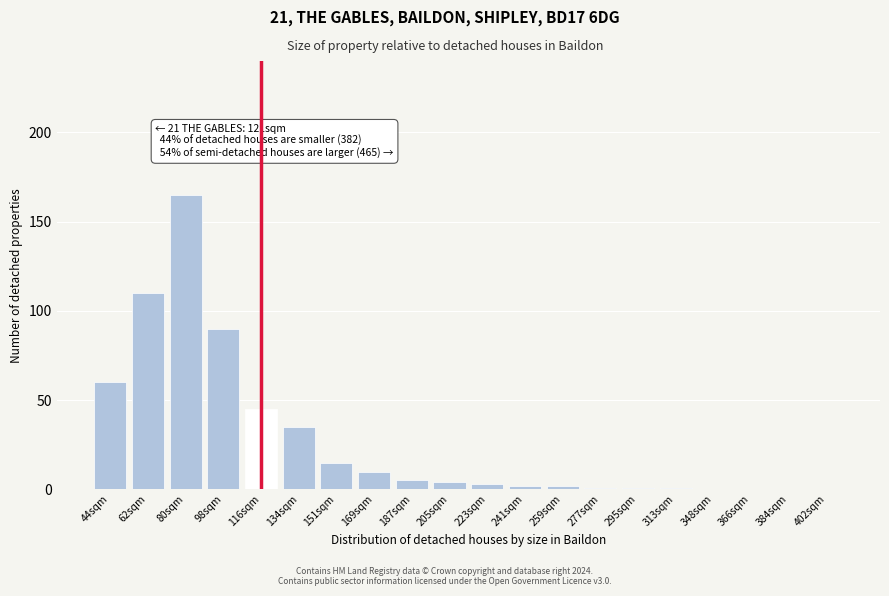

Reading left to right, transcribe all the data shown in this chart.

44sqm=60	62sqm=110	80sqm=165	98sqm=90	116sqm=45	134sqm=35	151sqm=15	169sqm=10	187sqm=5	205sqm=4	223sqm=3	241sqm=2	259sqm=2	277sqm=1	295sqm=1	313sqm=1	348sqm=0	366sqm=0	384sqm=0	402sqm=0